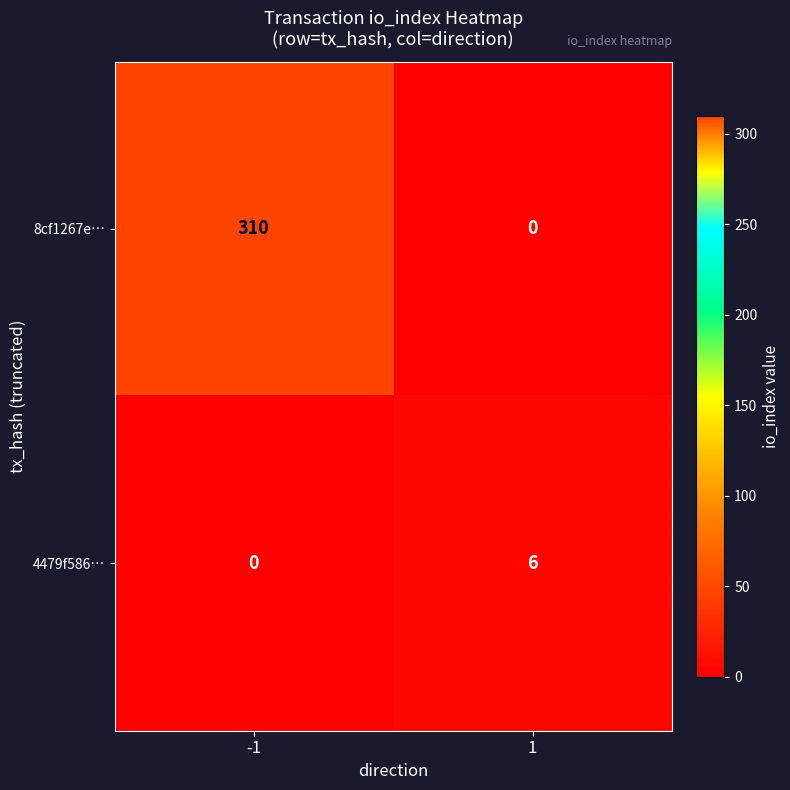

At which category is the sum across all series the highest?

-1